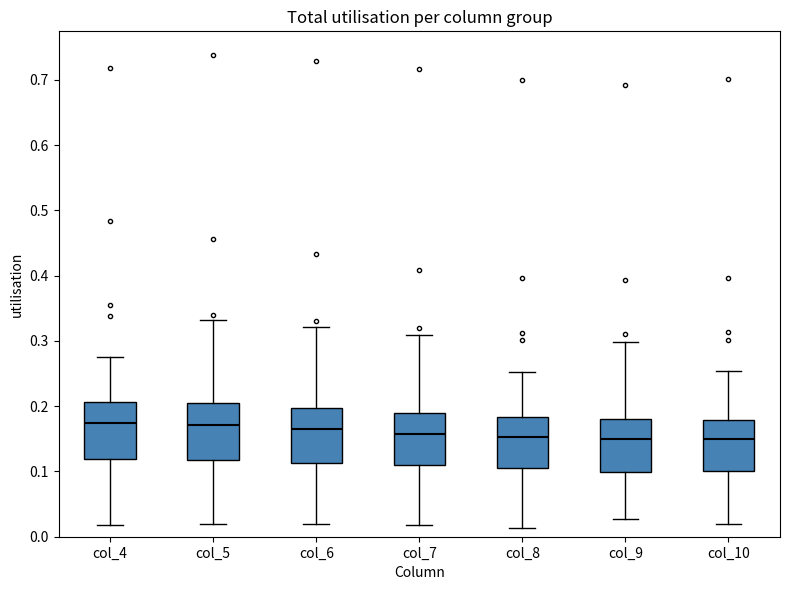

Reading left to right, transcribe this box plot: for each box, give where its median line is, the range the box spans, and where its two whiskers end, as read against the y-axis. The values are not printed on the chart, so give them approximately, as read against the axis.

col_4: median 0.17, box 0.12 to 0.21, whiskers 0.02 to 0.27
col_5: median 0.17, box 0.12 to 0.21, whiskers 0.02 to 0.33
col_6: median 0.17, box 0.11 to 0.20, whiskers 0.02 to 0.32
col_7: median 0.16, box 0.11 to 0.19, whiskers 0.02 to 0.31
col_8: median 0.15, box 0.11 to 0.18, whiskers 0.01 to 0.25
col_9: median 0.15, box 0.10 to 0.18, whiskers 0.03 to 0.30
col_10: median 0.15, box 0.10 to 0.18, whiskers 0.02 to 0.25